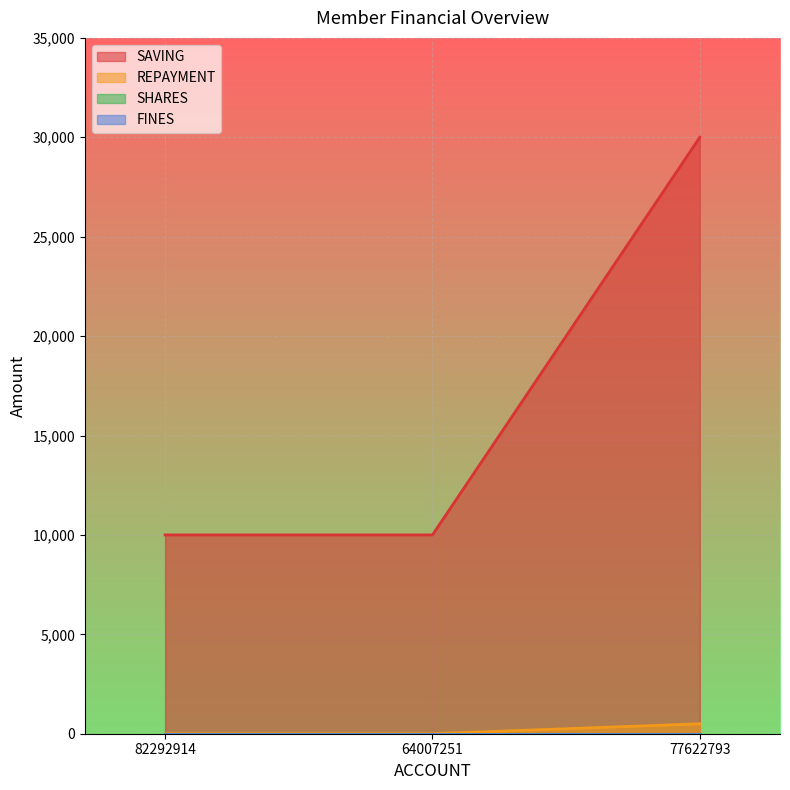

At which category is the sum across all series the highest?

77622793